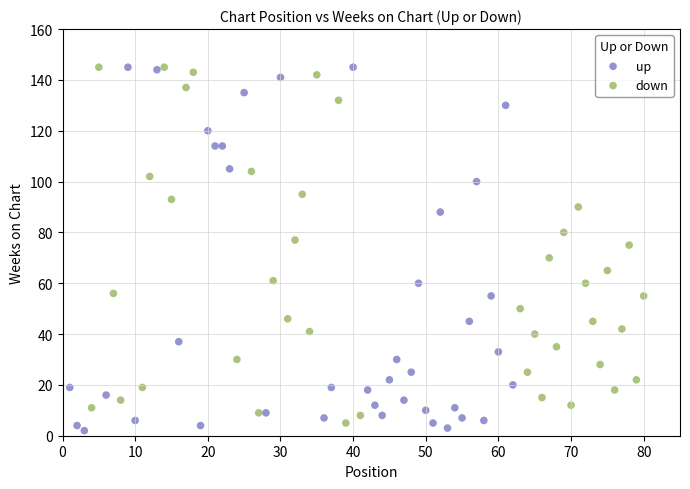

Which series reaches the minimum Y coordinate?

up